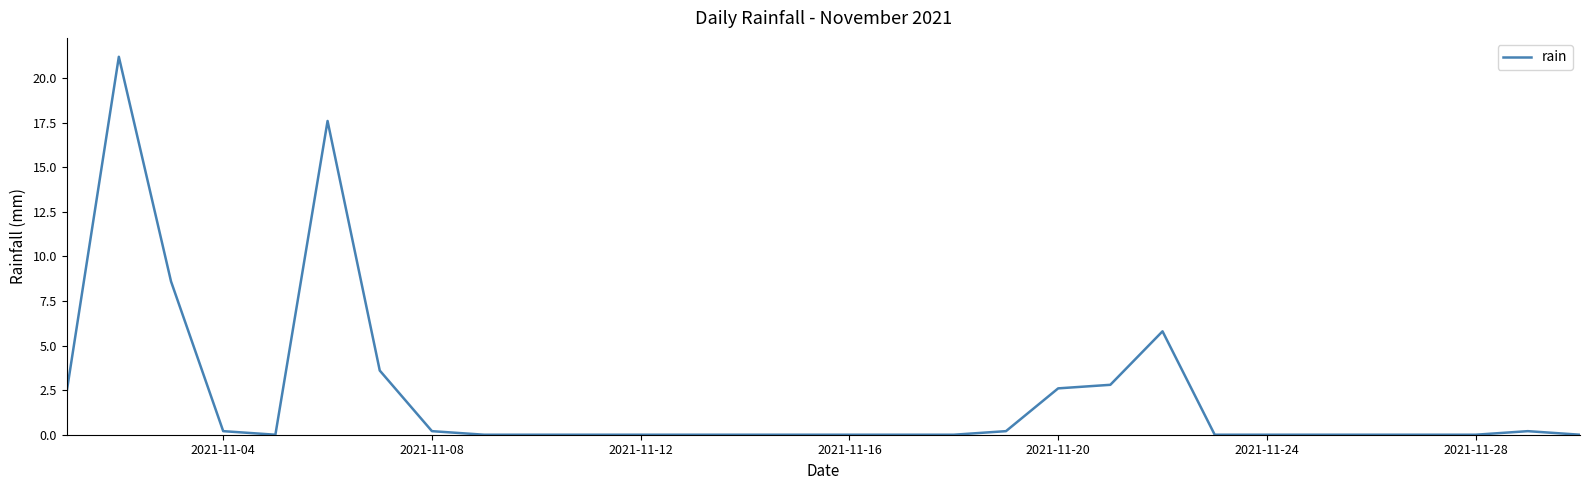

Count the number of data series in this chart.

1